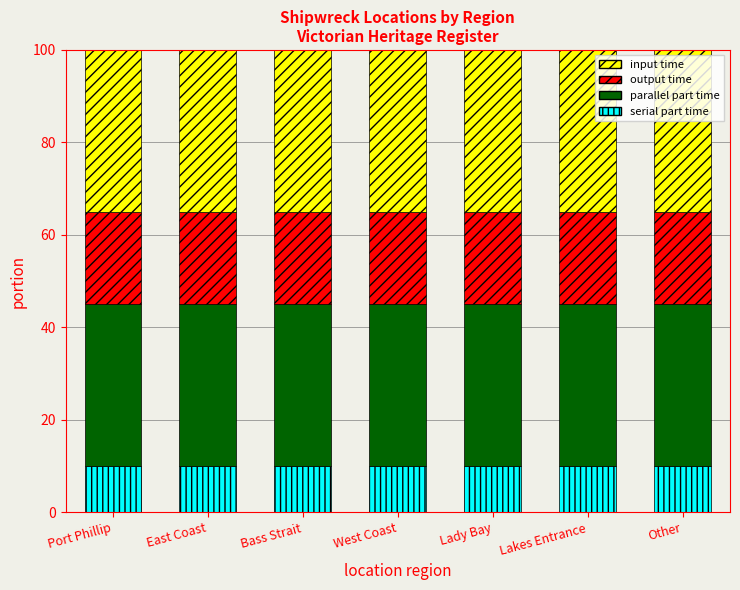

What is the total value across all series at Port Phillip?

100.0